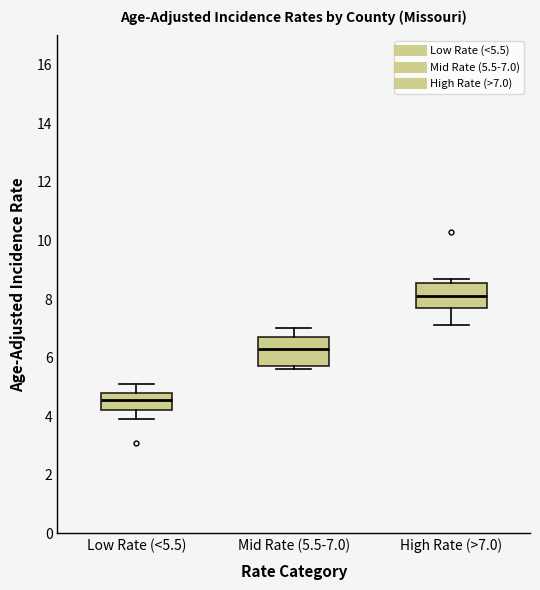

Reading left to right, transcribe this box plot: for each box, give where its median line is, the range the box spans, and where its two whiskers end, as read against the y-axis. The values are not printed on the chart, so give them approximately, as read against the axis.

Low Rate (<5.5): median 4.6, box 4.2 to 4.8, whiskers 4.0 to 5.2
Mid Rate (5.5-7.0): median 6.4, box 5.8 to 6.8, whiskers 5.6 to 7.0
High Rate (>7.0): median 8.2, box 7.8 to 8.6, whiskers 7.2 to 8.8